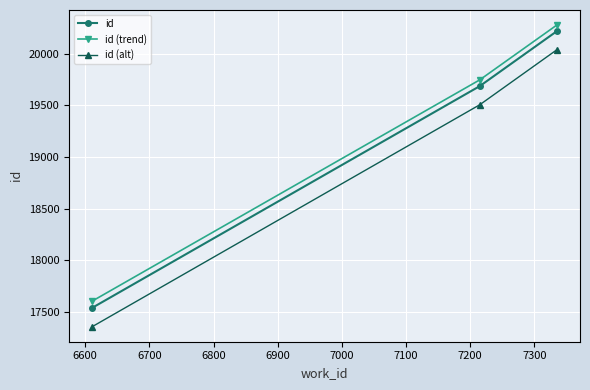

Which series has the largest range (max minus min)?

id (alt)